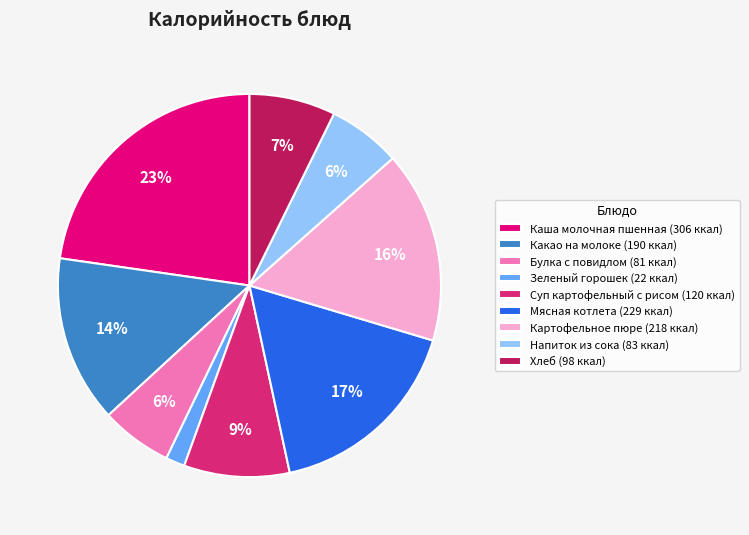

Is there a majority slice in this chart?

No